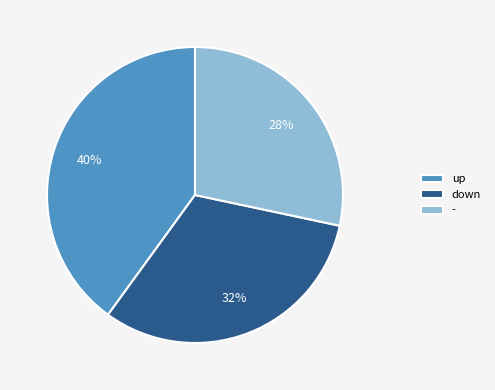

How many slices are in this pie chart?

3